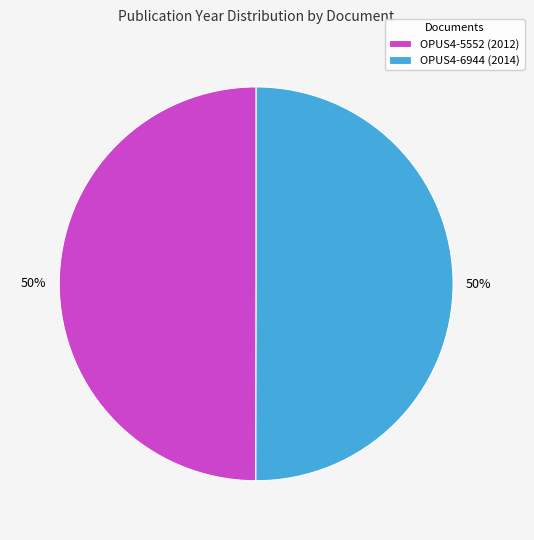

What percentage is the OPUS4-6944 slice, to the nearest percent?

50%